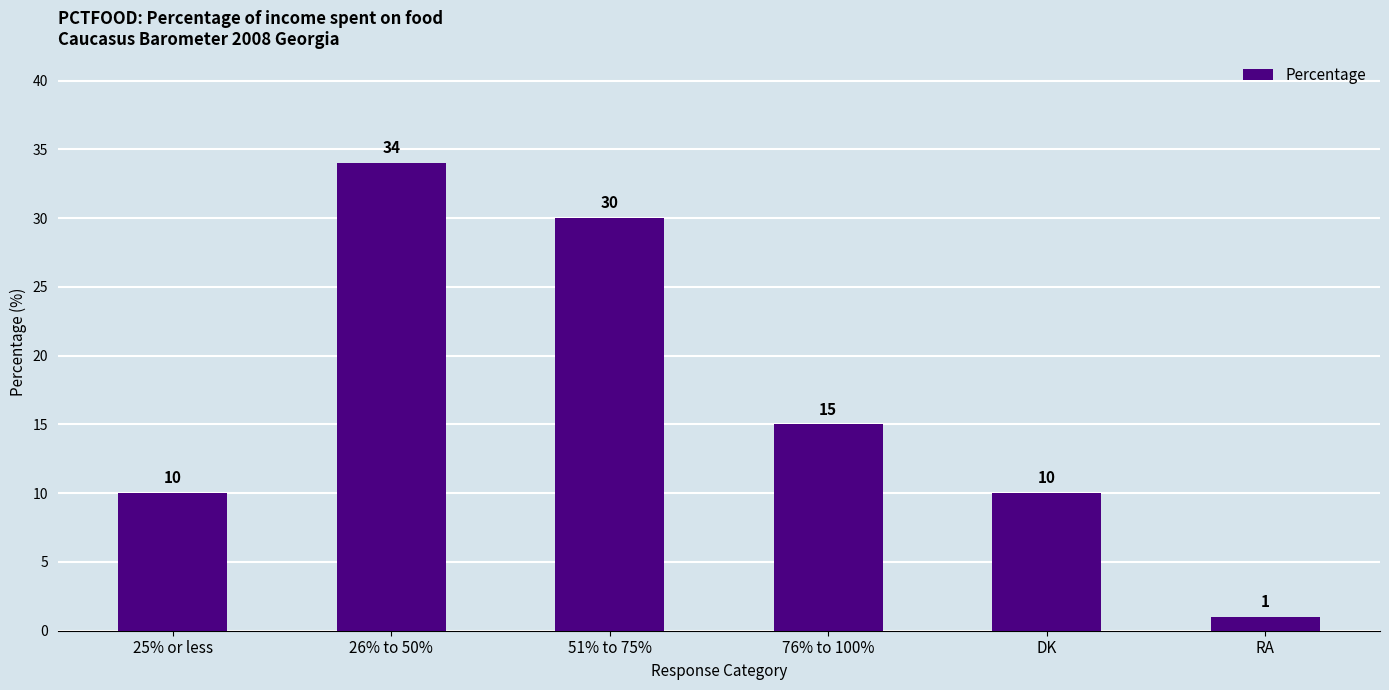

The chart shows a value of 16 at 26% to 50%. True or false?

False